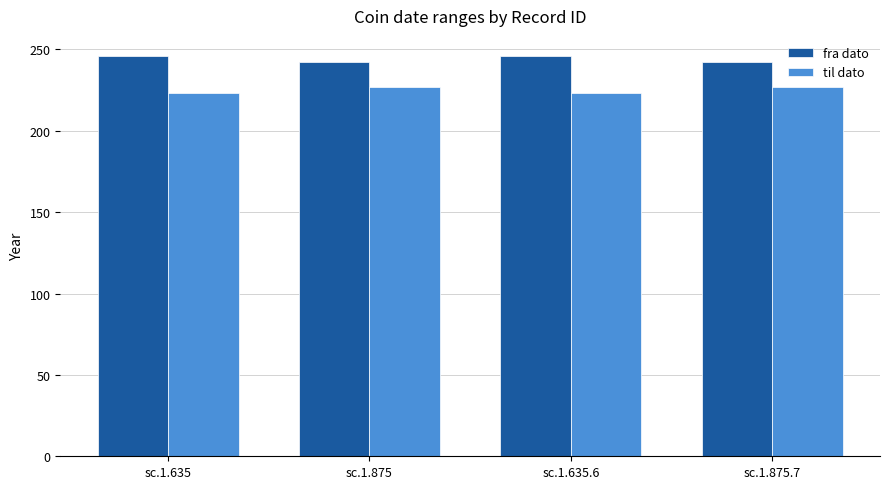

True or false: fra dato has a value of 365 at sc.1.875.7.

False